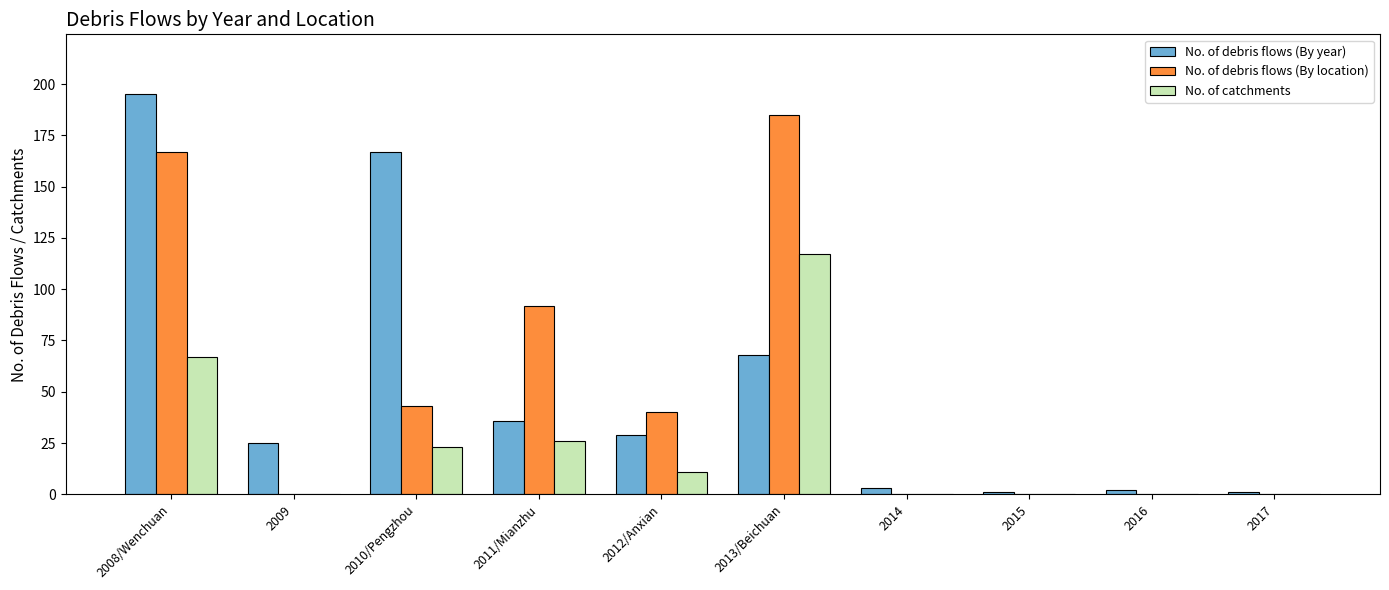

What are all the series names shown in the legend?

No. of debris flows (By year), No. of debris flows (By location), No. of catchments